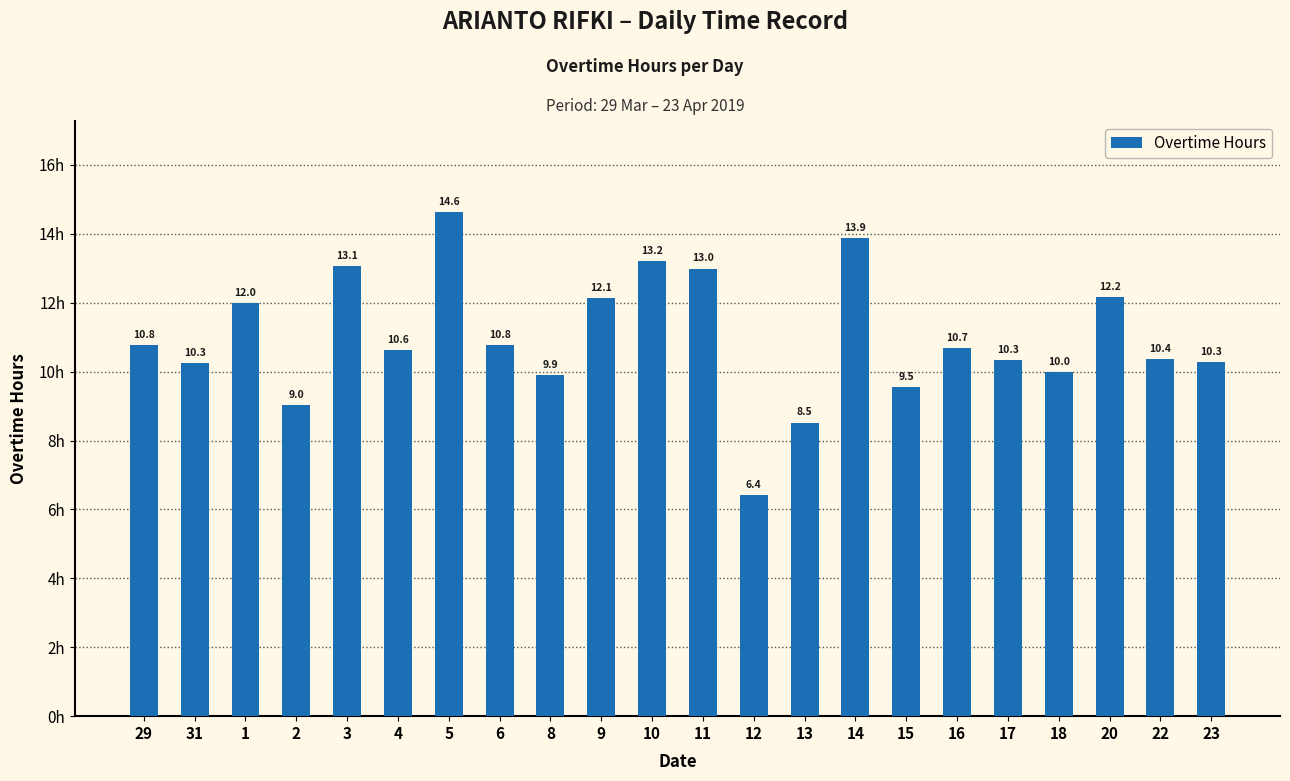

Where is the data nearest to the value 10?

18